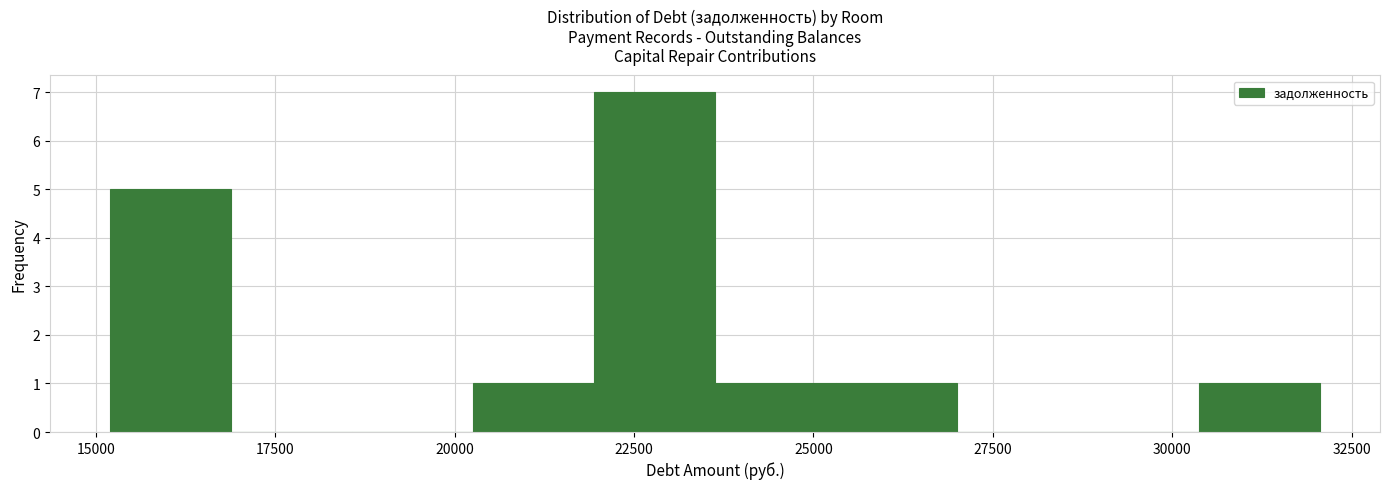

Read against the x-axis, roughly where is the centre of the tallest bar?

23000